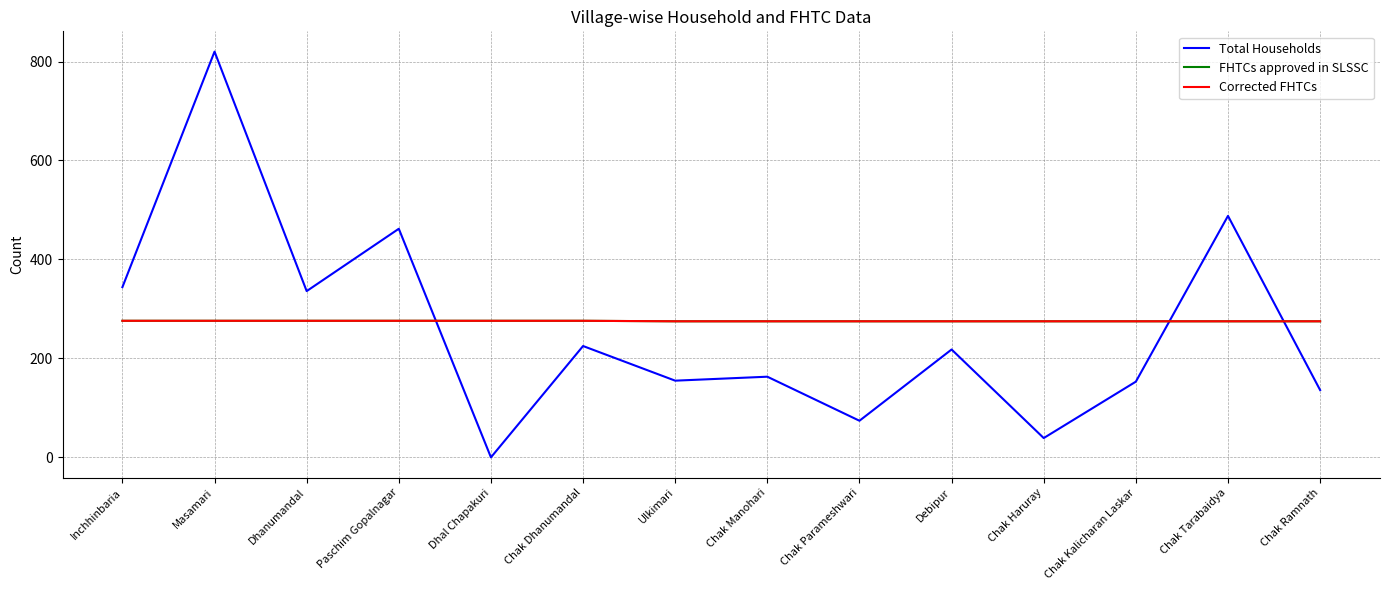

At which category is the sum across all series the highest?

Masamari